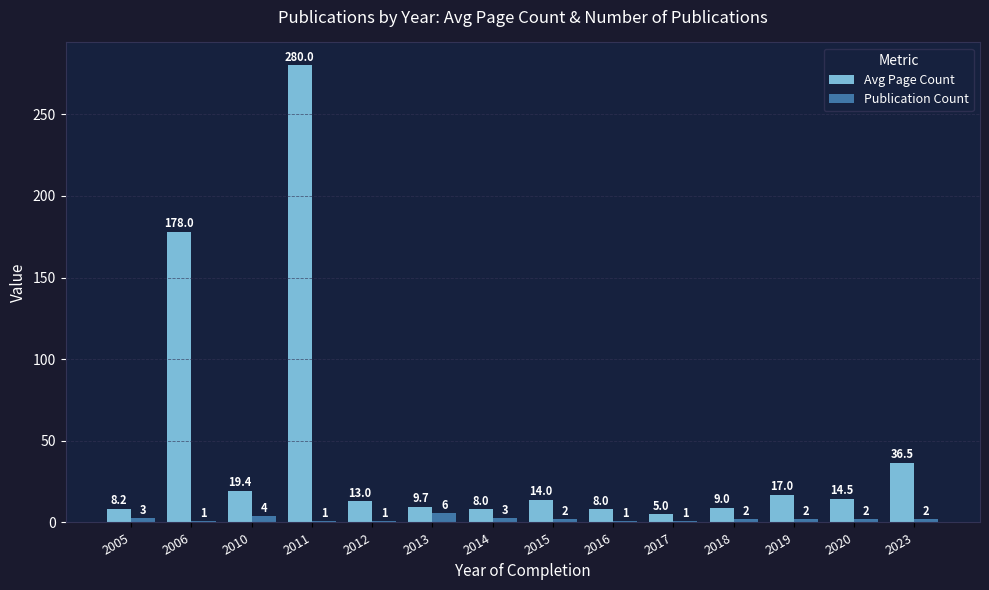

At how many categories does at least one series exceed 135?

2